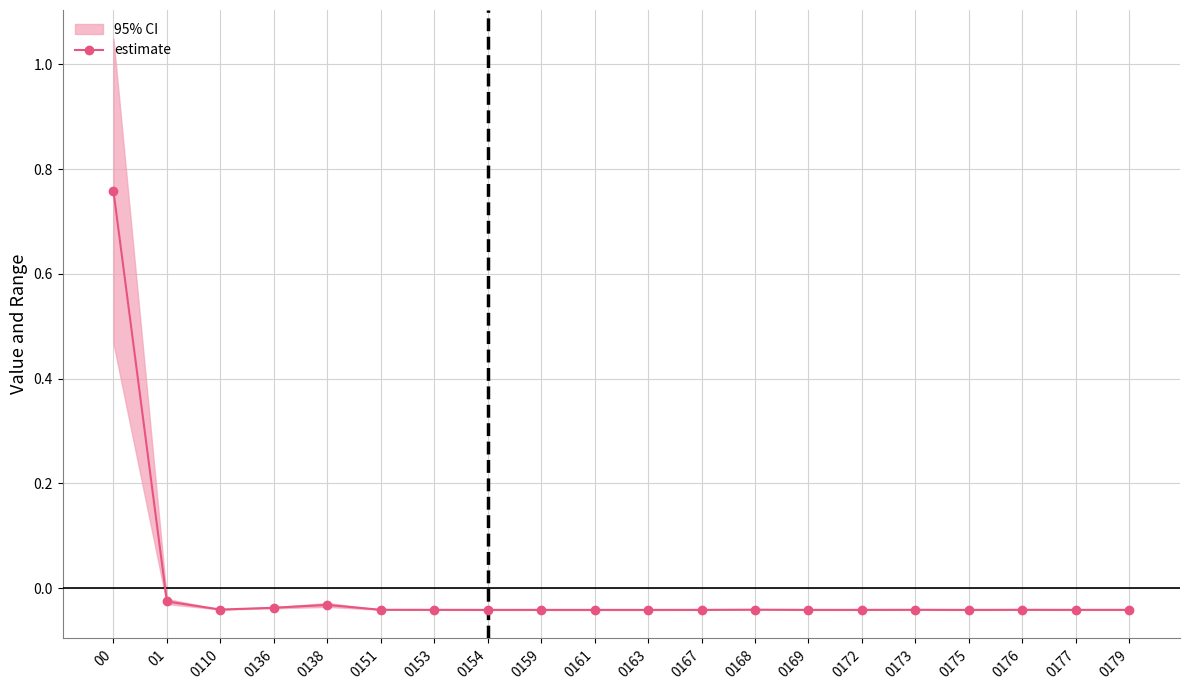

List the labels in order of value, largest first.

00, 01, 0138, 0136, 0110, 0168, 0151, 0173, 0176, 0179, 0153, 0177, 0167, 0169, 0154, 0172, 0159, 0161, 0163, 0175